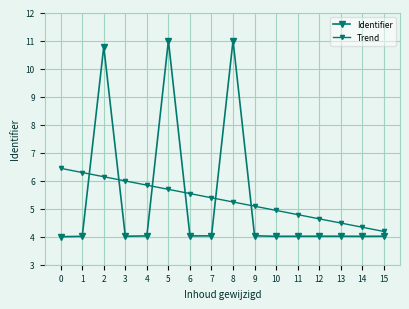

What value does the Trend series have at 5?

5.7